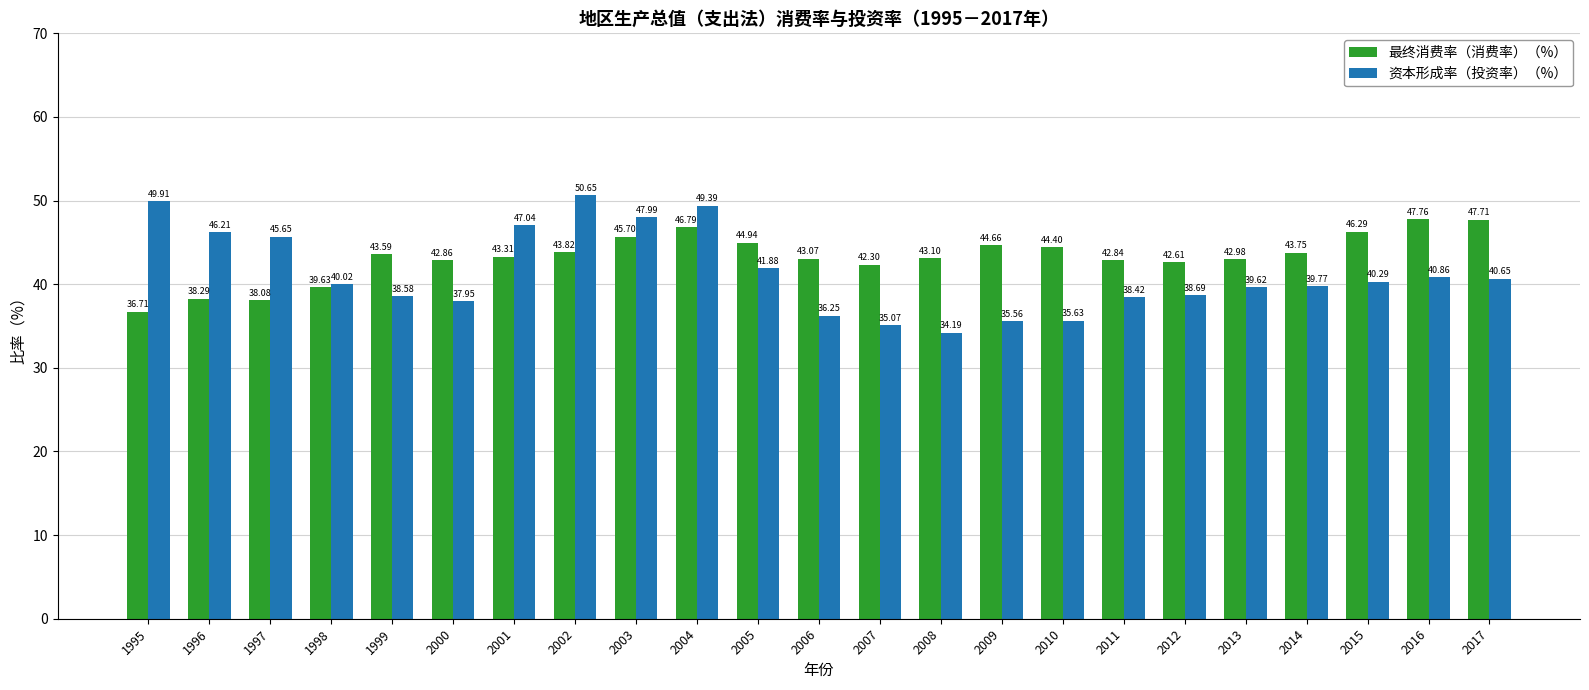

How many data points does each series have?

23